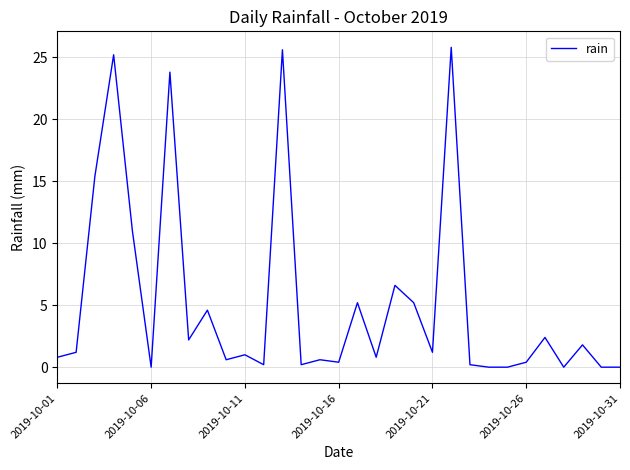

What is the difference between the maximum and minimum values?

25.8